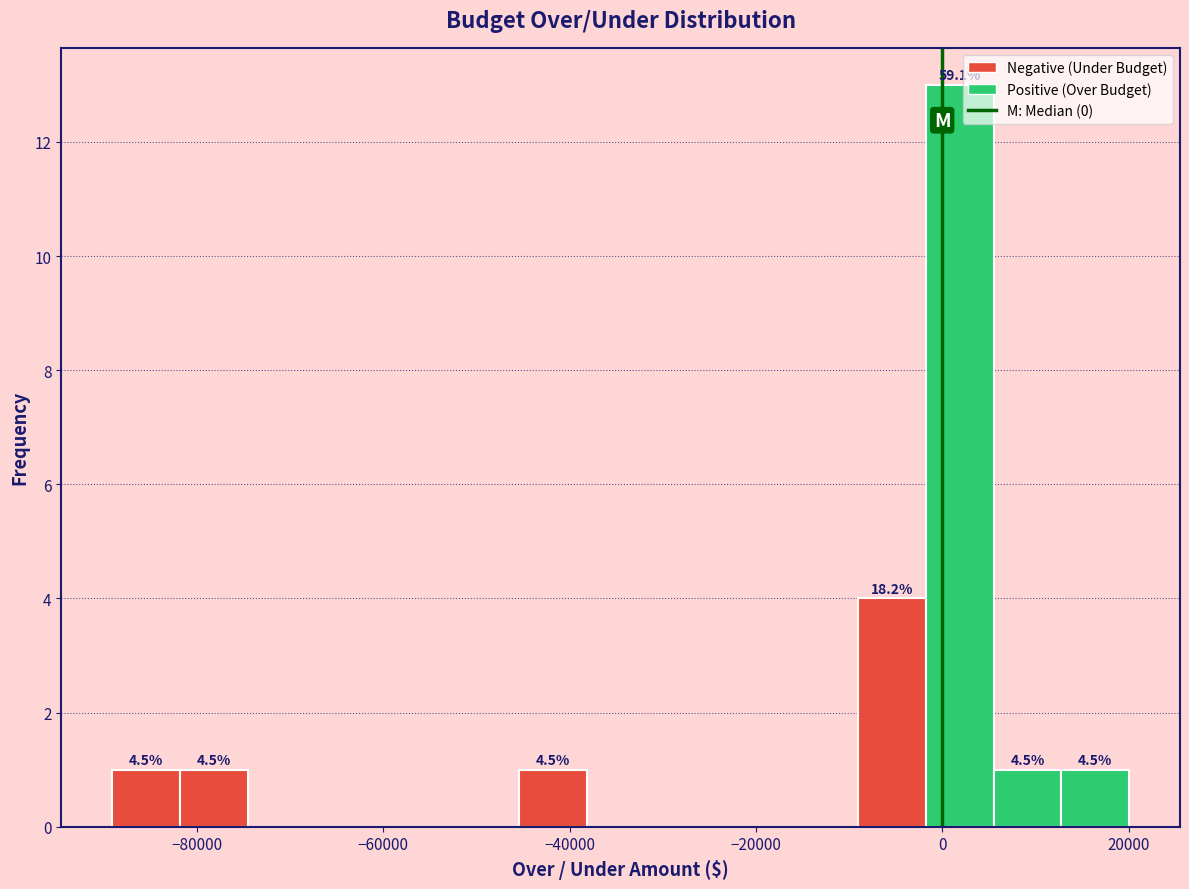

Read against the x-axis, roughly where is the centre of the tallest bar?

2000